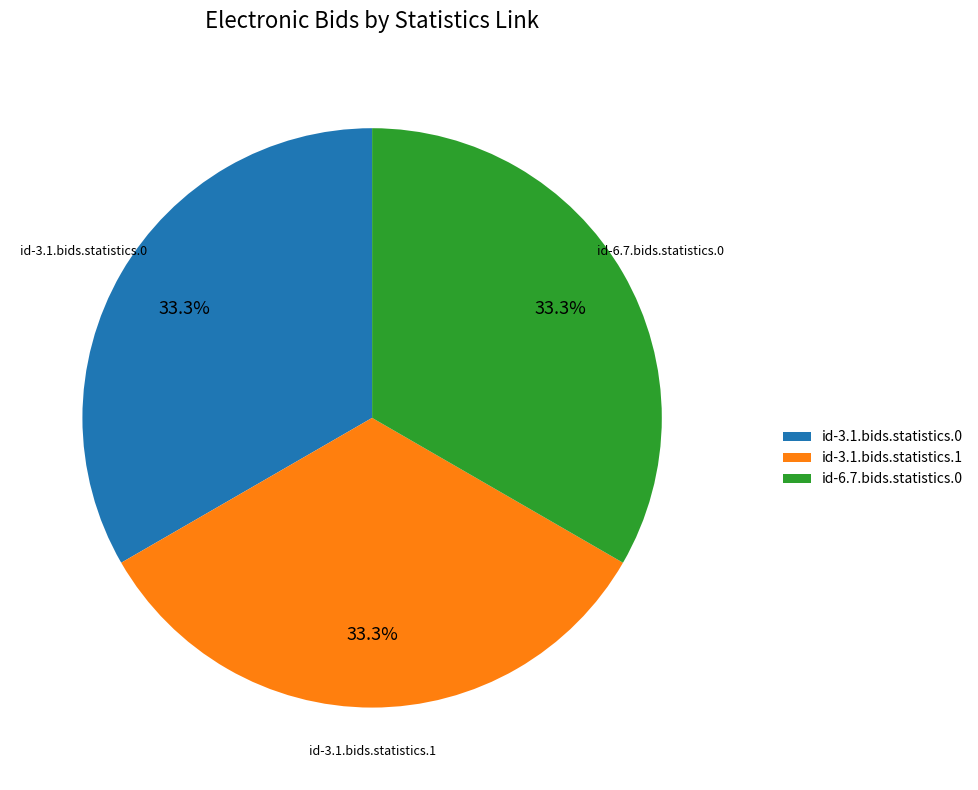

To the nearest percent, what is the average slice percentage?

33%